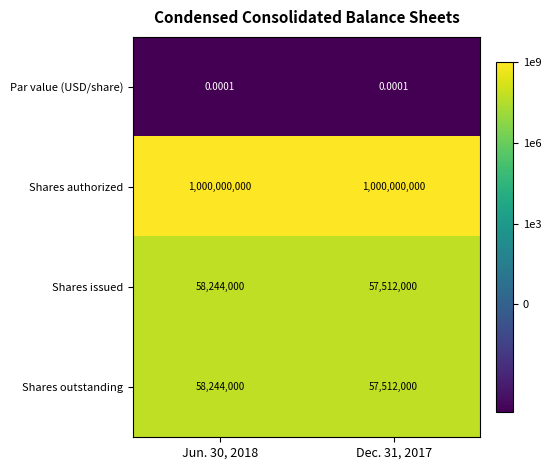

What is the total value across all series at Dec. 31, 2017?

1115024000.0